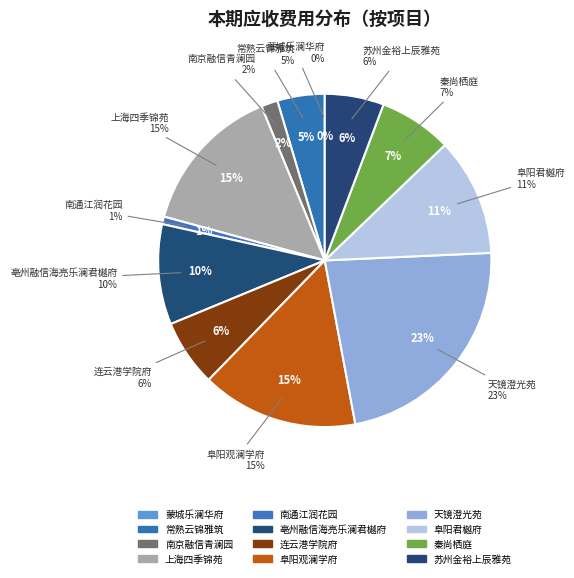

Count the number of slices in the pie.

12